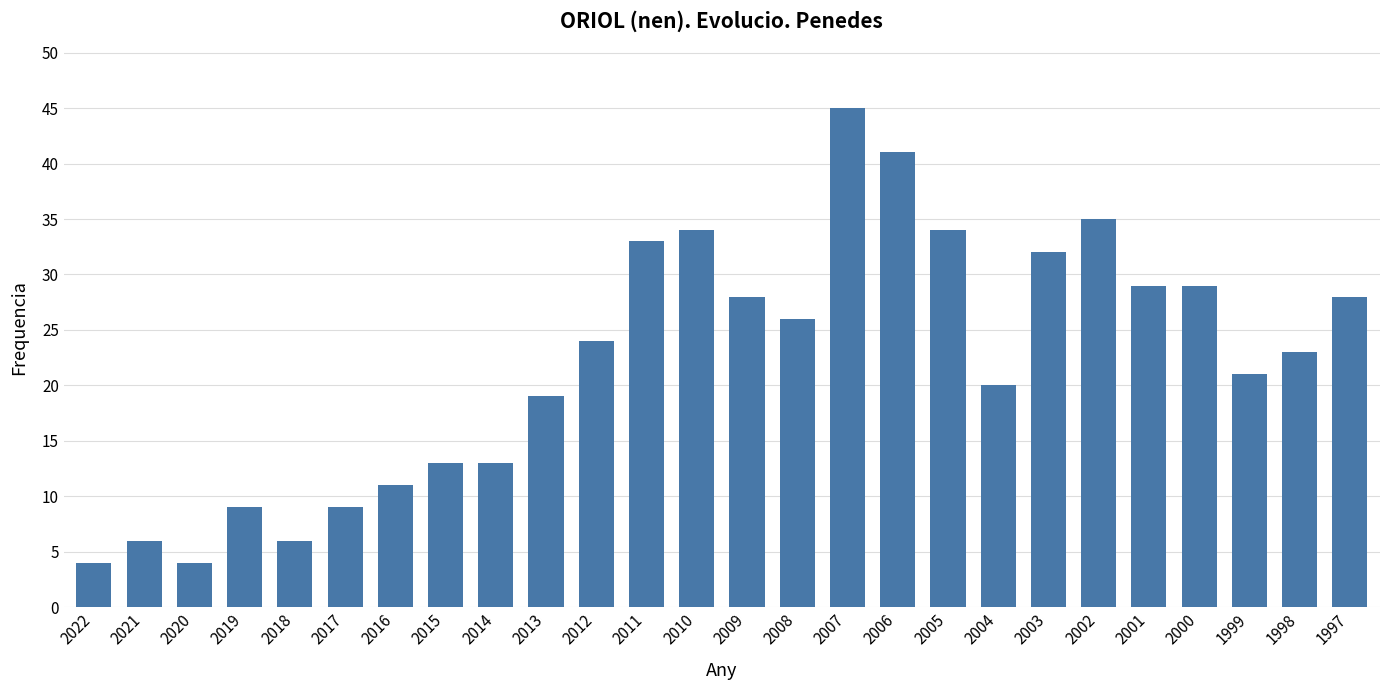

What is the change in value from 2022 to 2003?

+28